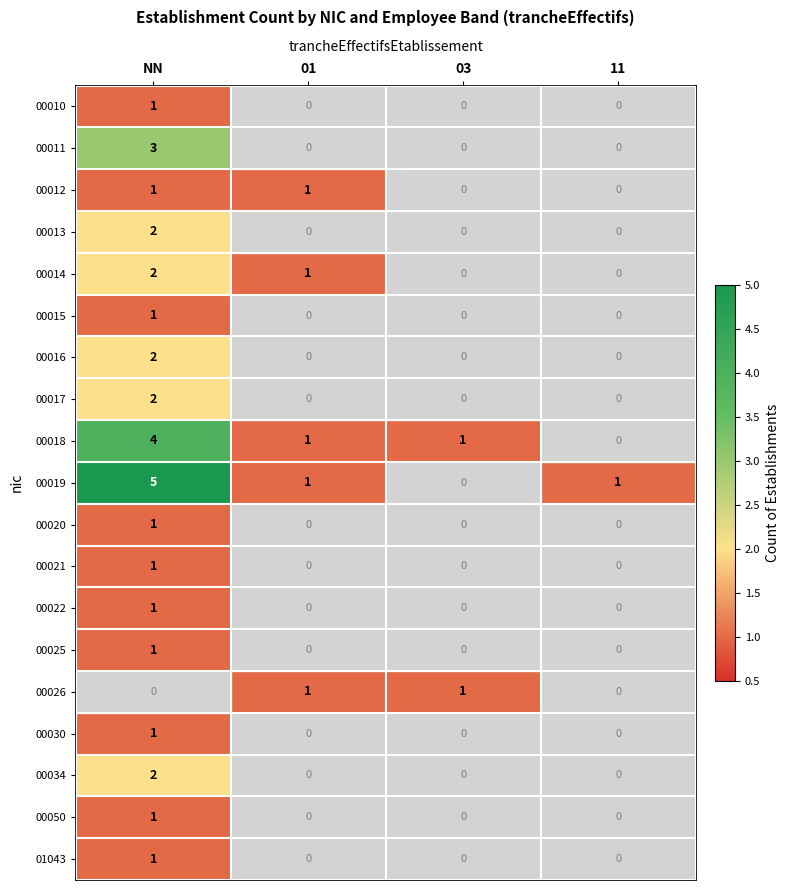

How many data points does each series have?

4